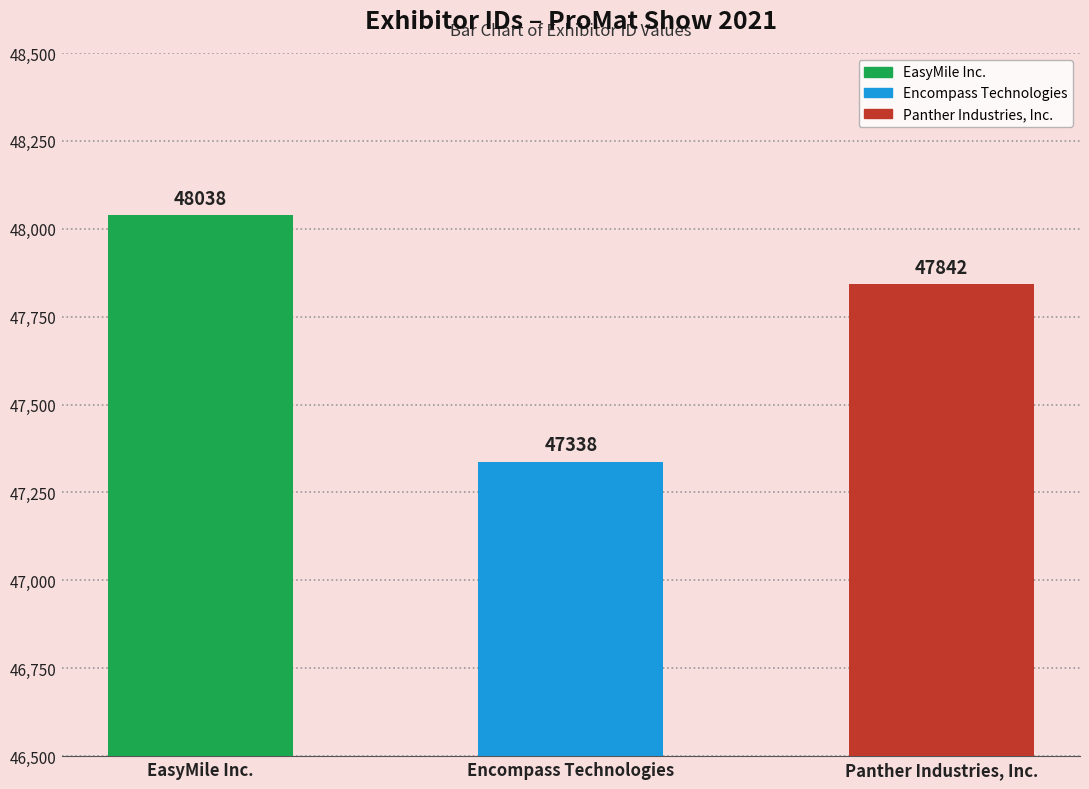

List the labels in order of value, smallest first.

Encompass Technologies, Panther Industries, Inc., EasyMile Inc.